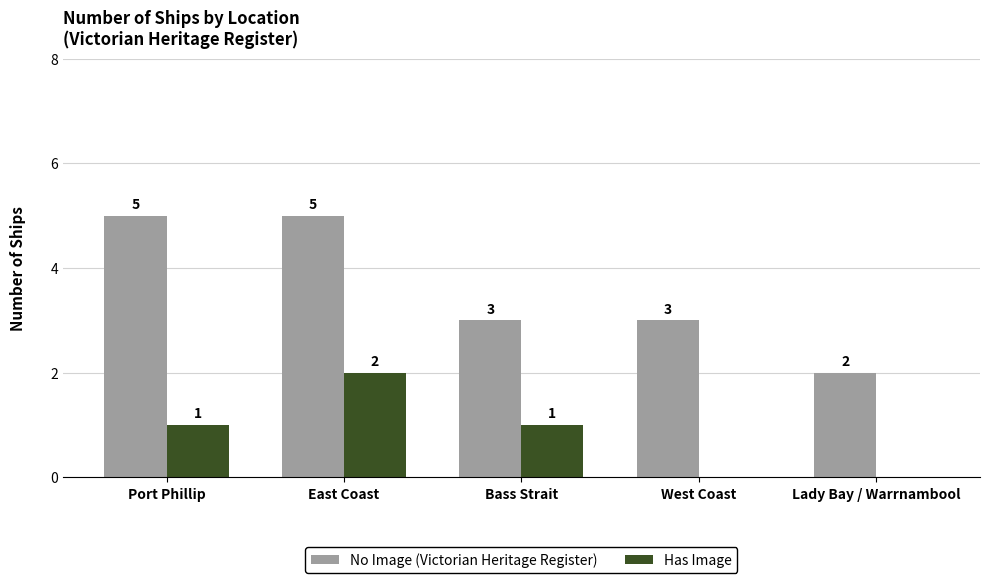

Which category has the highest value in the Has Image series?

East Coast